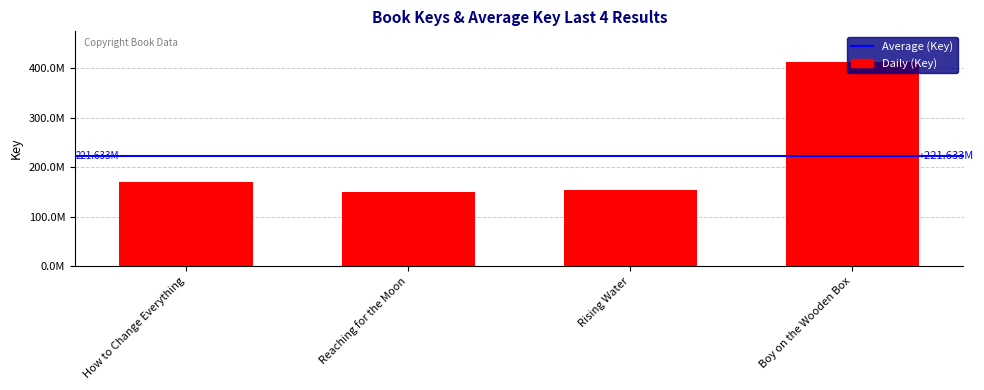

Approximately how many times larger is the value at Reaching for the Moon compared to How to Change Everything?

0.9